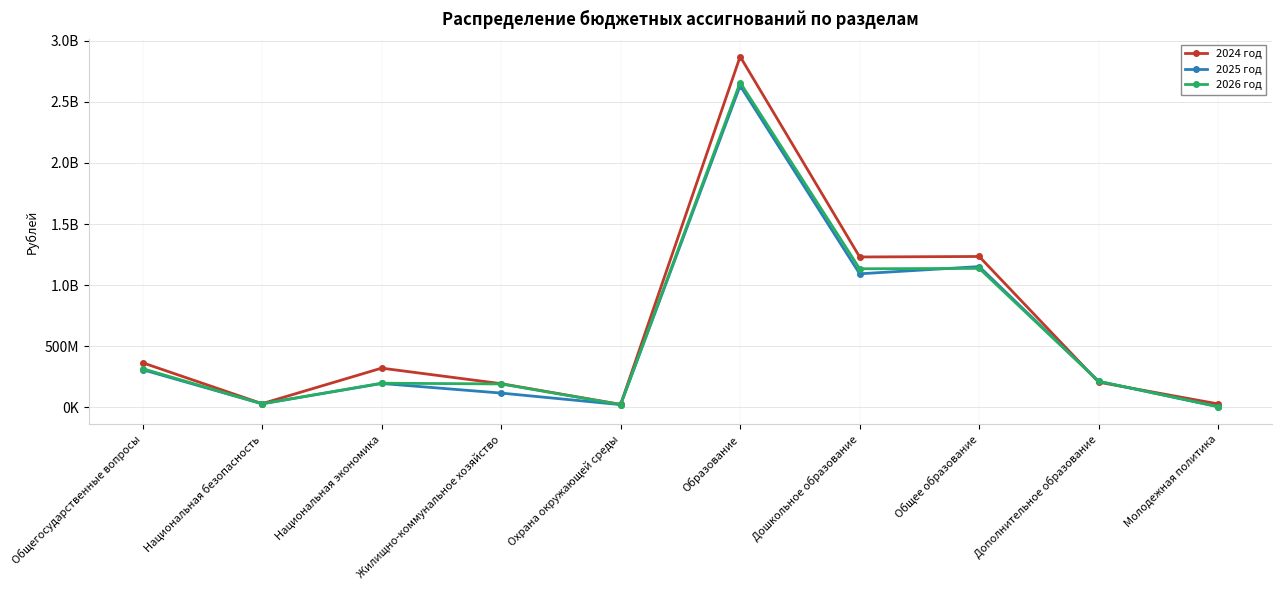

Is it true that 2024 год equals 40373388.2 at Молодежная политика?

False